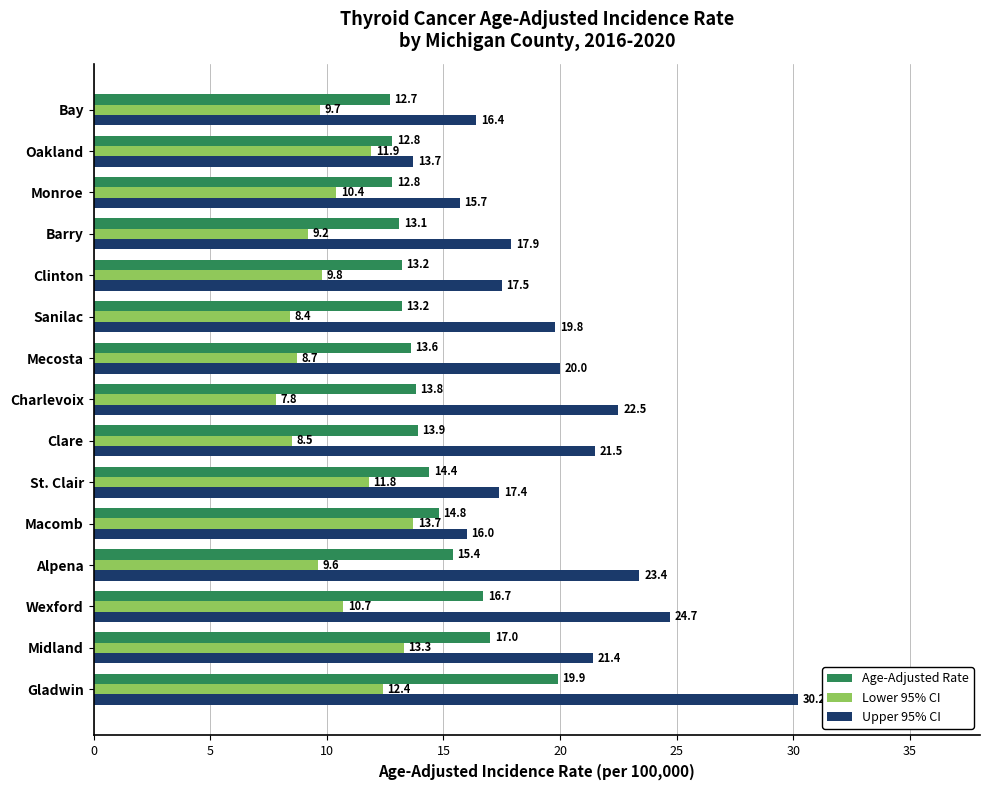

At Midland, list the series in order from smallest to largest.

Lower 95% CI, Age-Adjusted Rate, Upper 95% CI